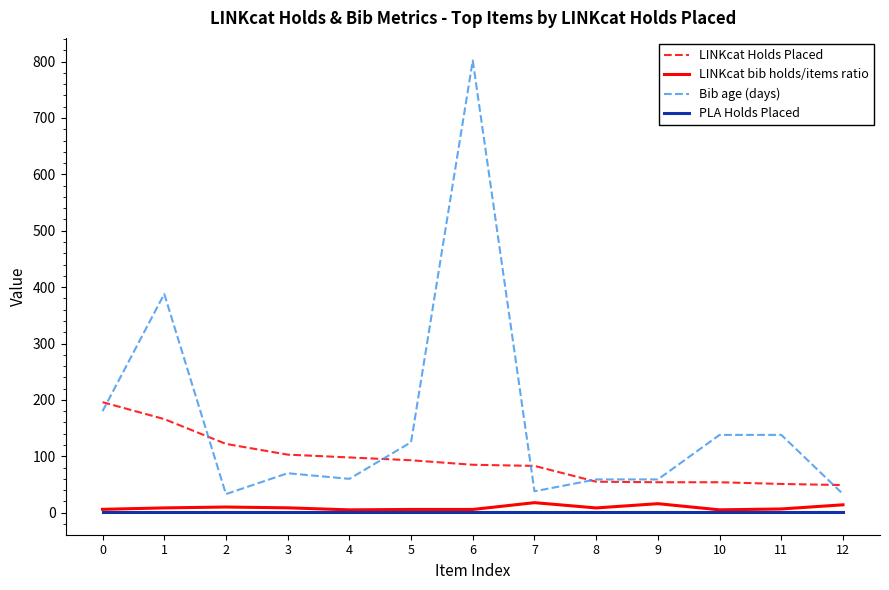

What is the highest value of the PLA Holds Placed series?

1.0